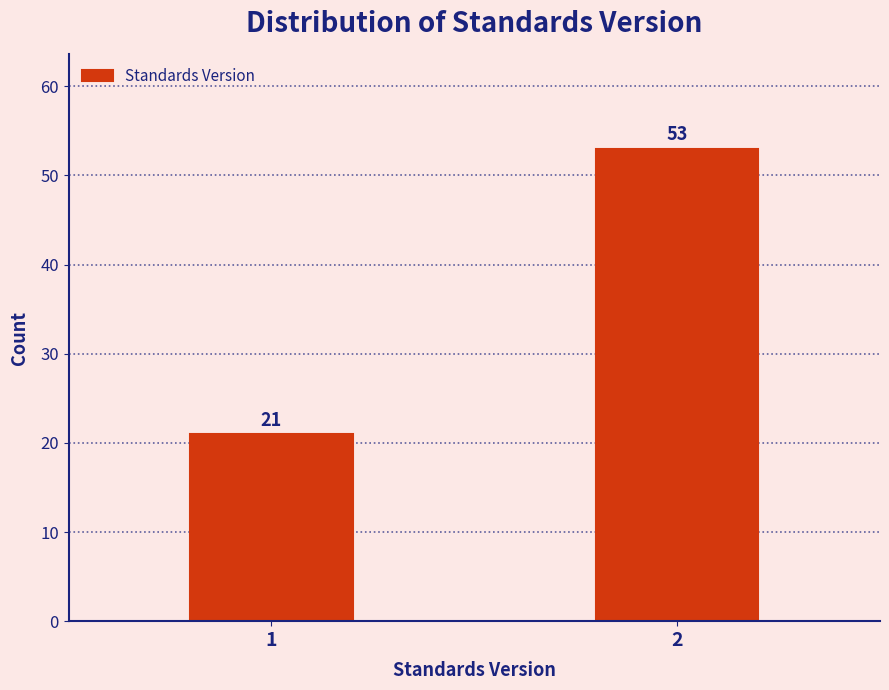

Reading right to left, what are all the values shown in this chart?

53	21